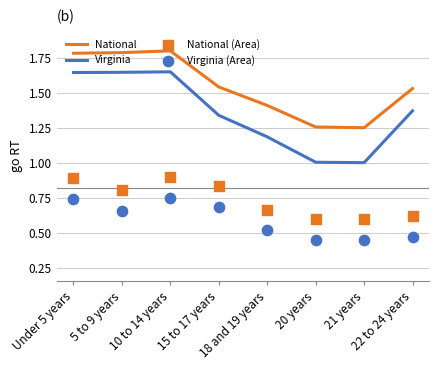

At which category is the sum across all series the highest?

10 to 14 years